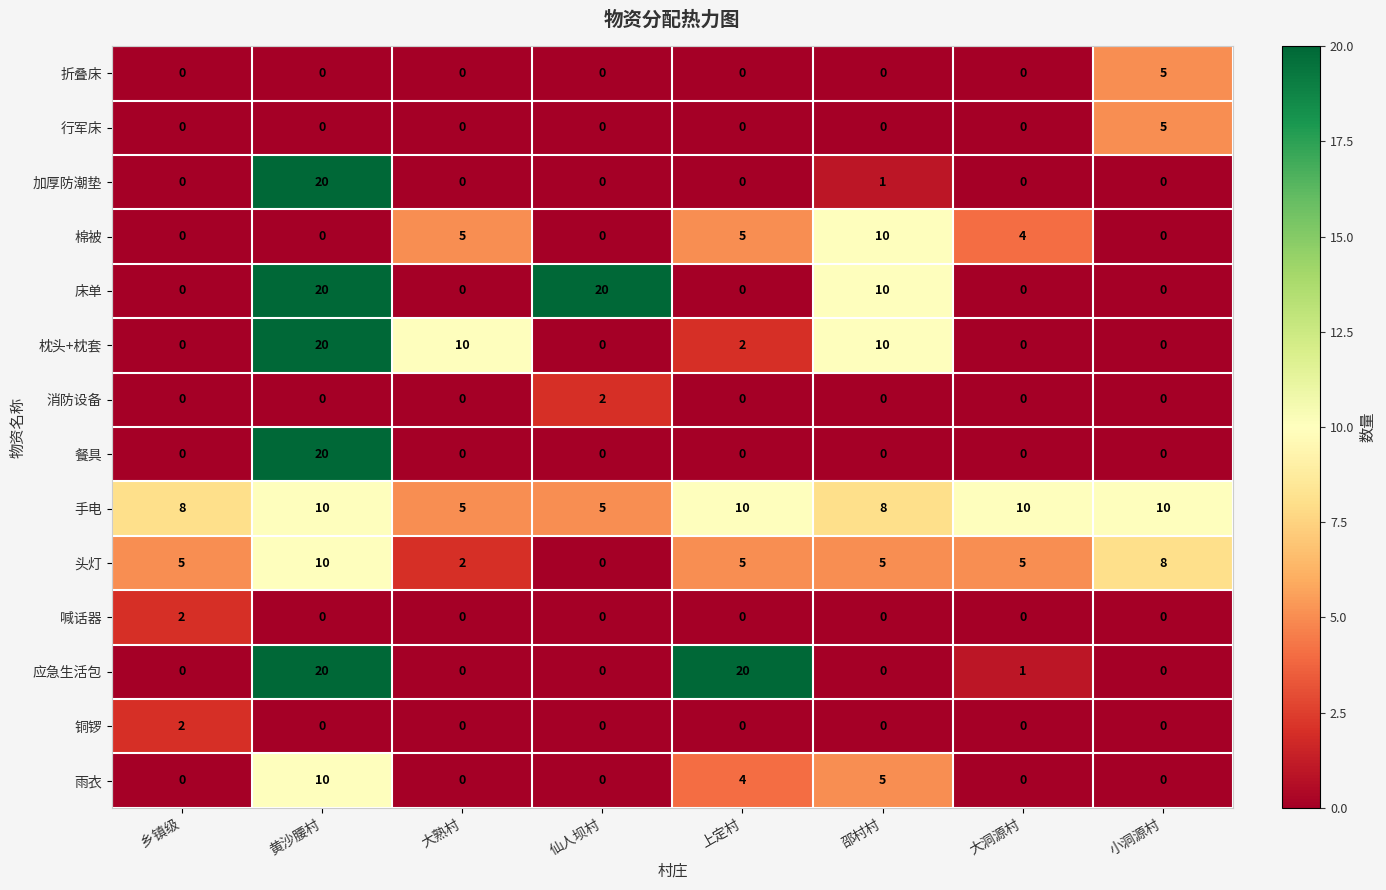

Which series has the largest total across all categories?

手电